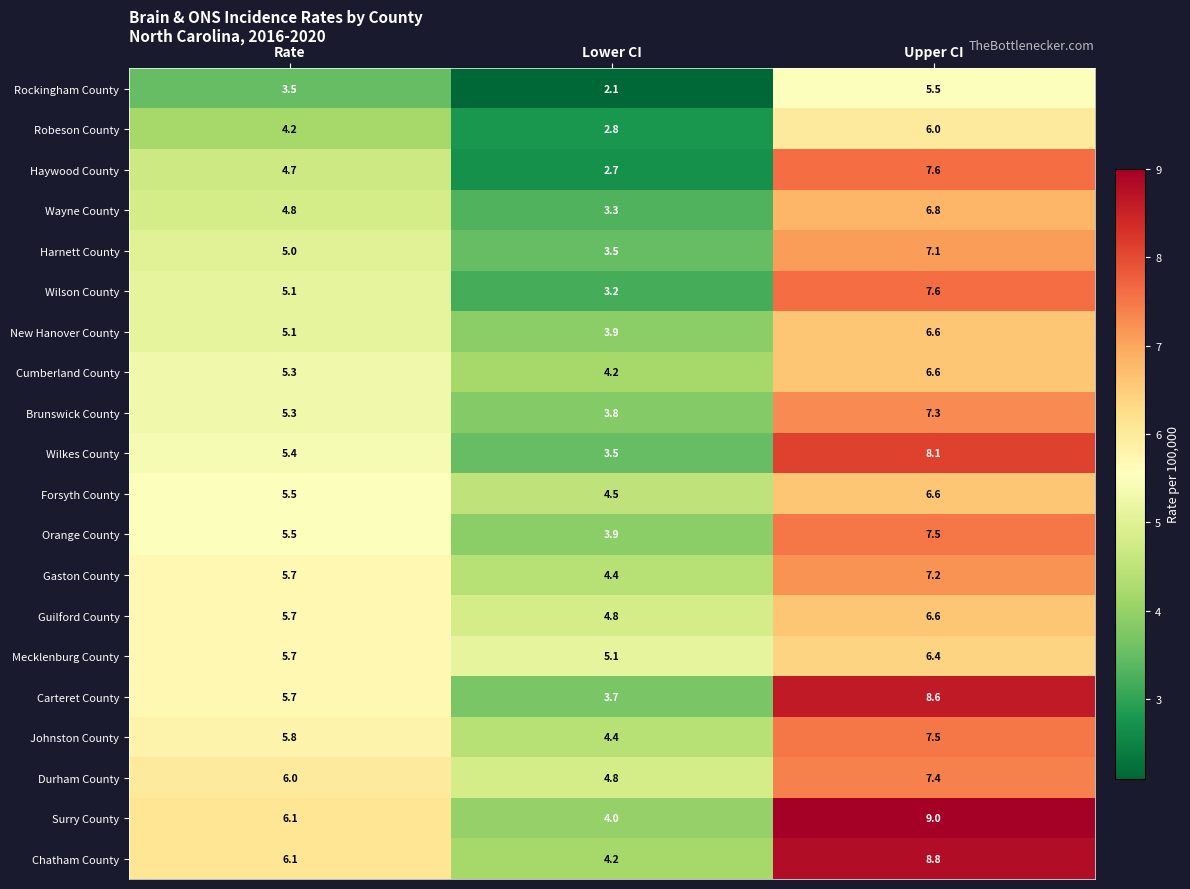

What is the approximate value of Forsyth County at Rate?

5.5